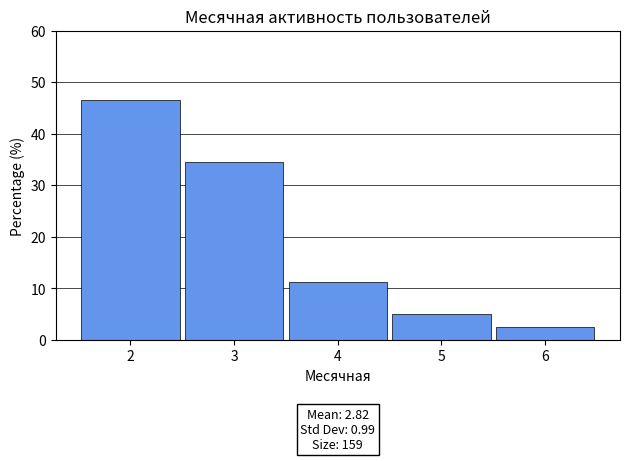

Over which range of the x-axis is the bar tallest?

1.5 to 2.5